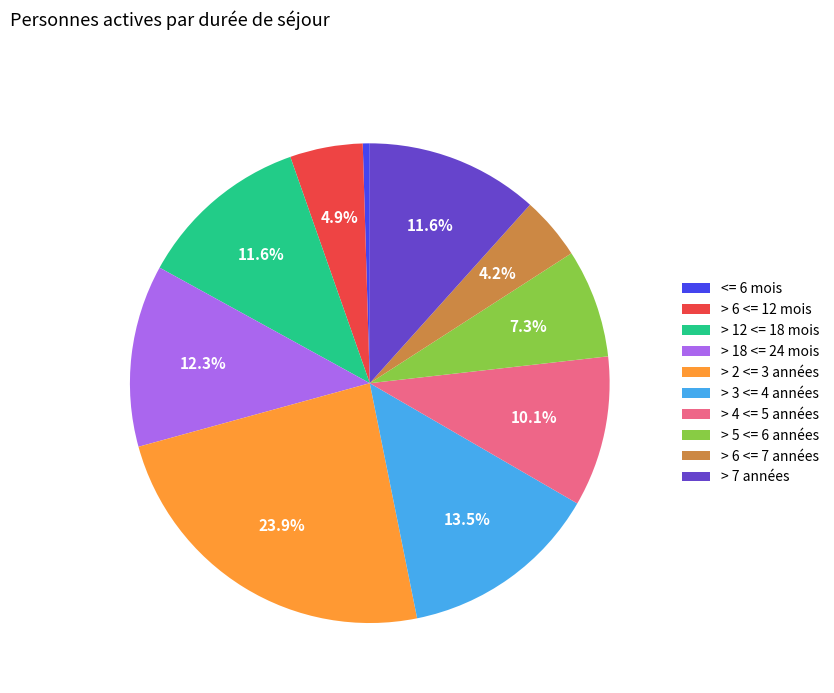

To the nearest percent, what is the average slice percentage?

10%